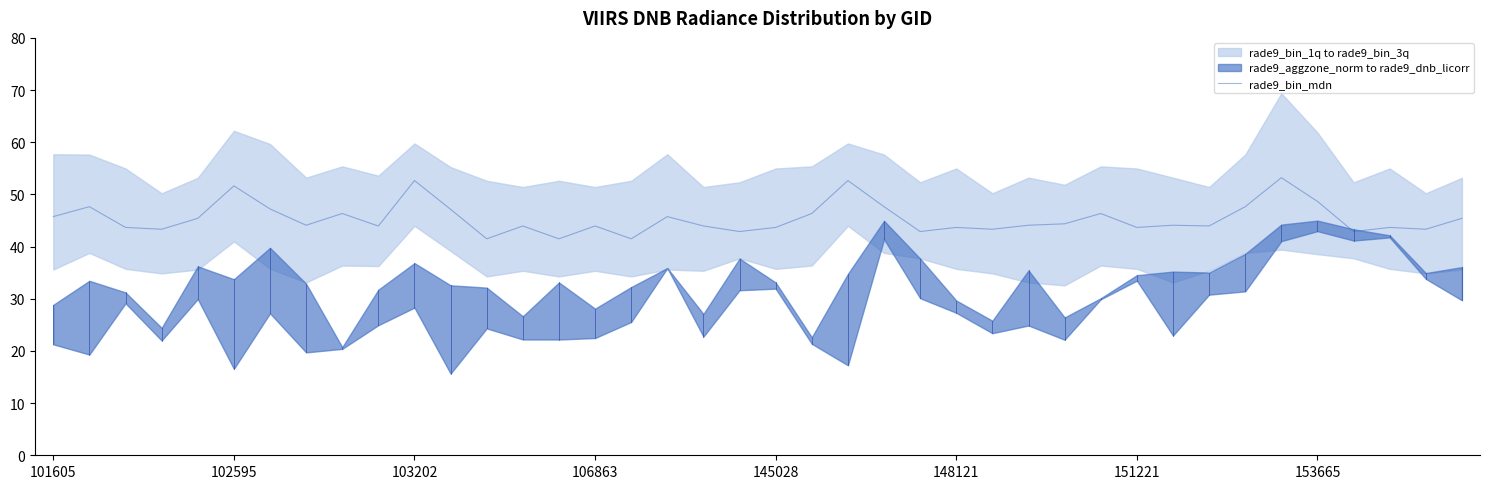

The value of rade9_bin_mdn at 148121 is 76.9. True or false?

False